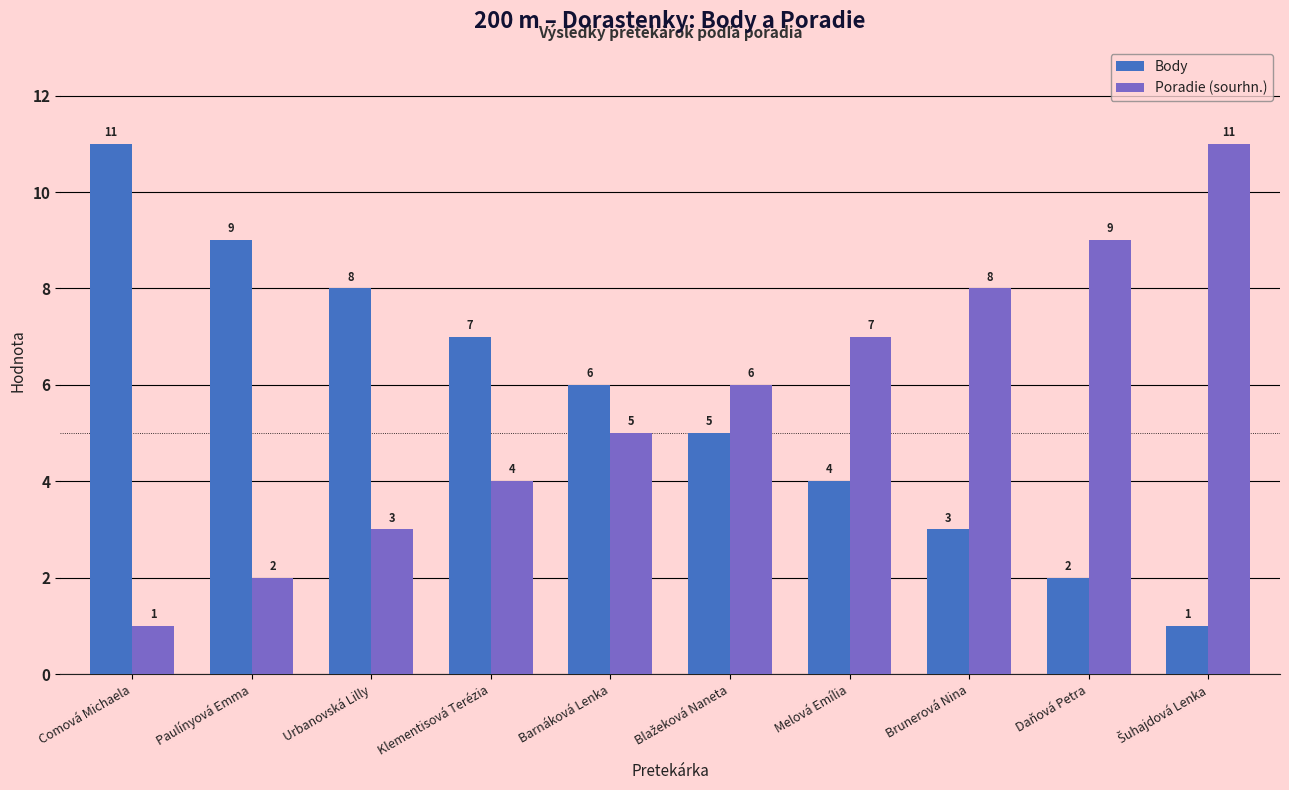

What is the minimum value for Body?

1